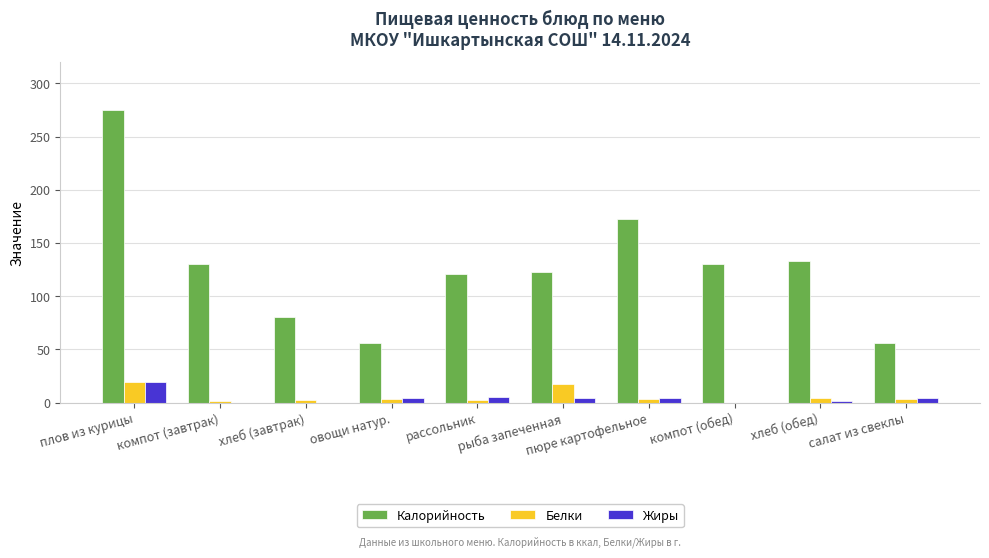

Which series changed the most between рассольник and пюре картофельное?

Калорийность